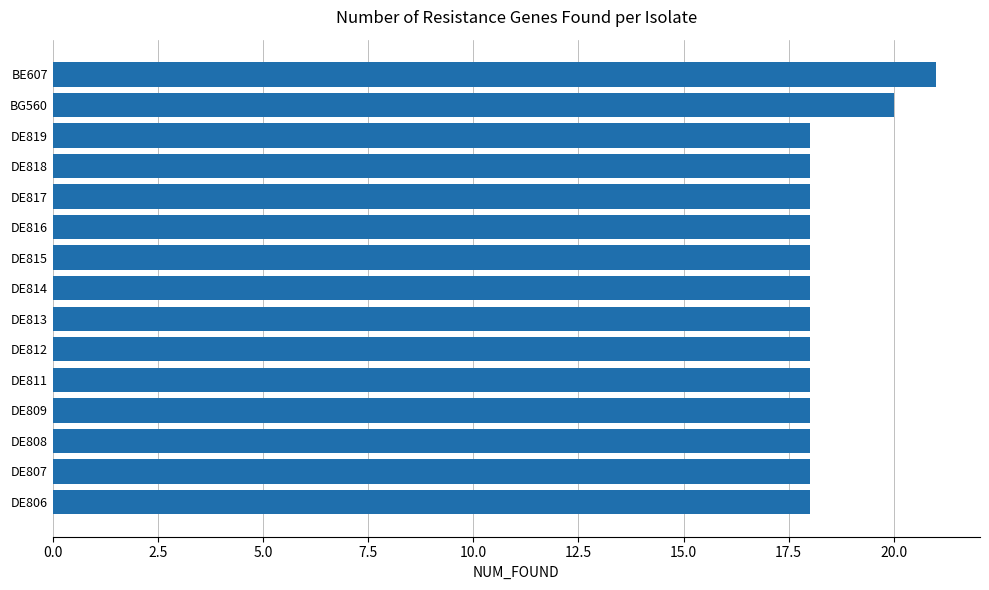

Reading bottom to top, extract all data points from this chart.

DE806=18	DE807=18	DE808=18	DE809=18	DE811=18	DE812=18	DE813=18	DE814=18	DE815=18	DE816=18	DE817=18	DE818=18	DE819=18	BG560=20	BE607=21